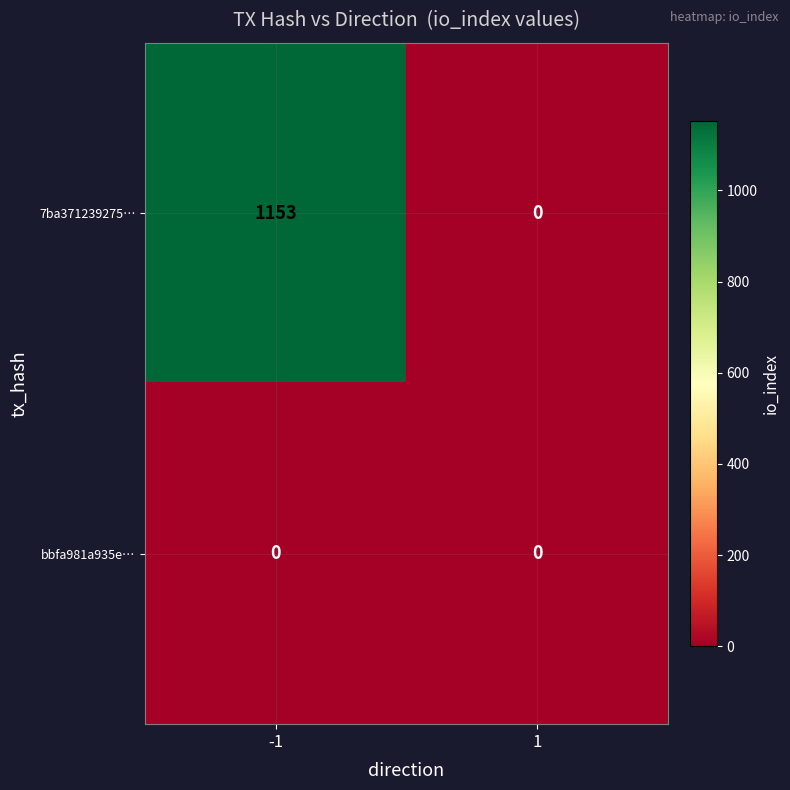

Between -1 and 1, which series saw the biggest shift?

7ba371239275…